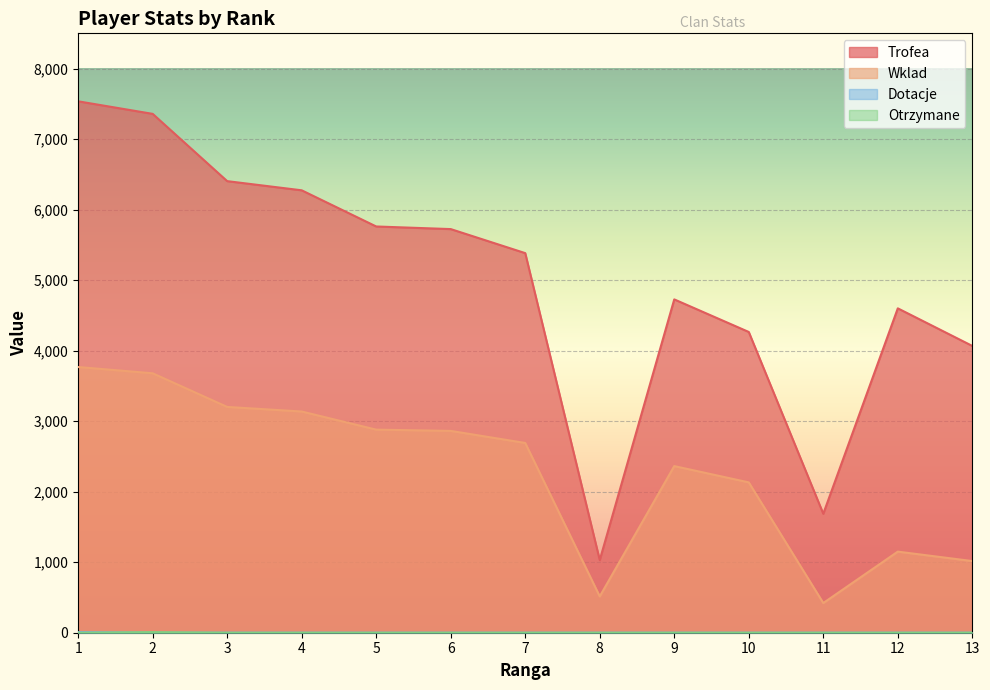

At which category does the chart reach its minimum across all series?

2